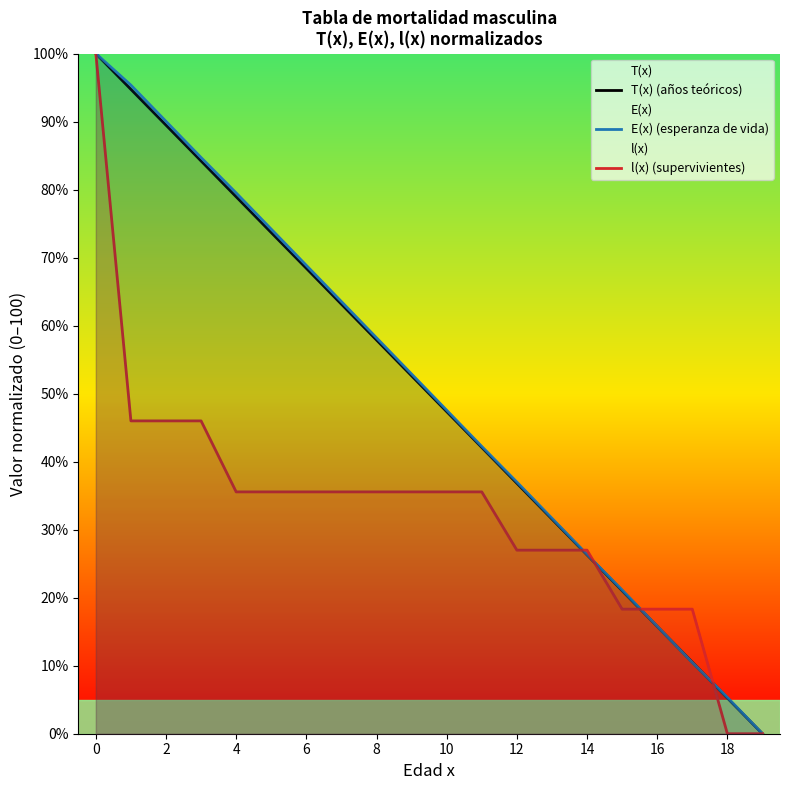

What is the difference between the maximum and minimum values in the l(x) (supervivientes) series?

100.0